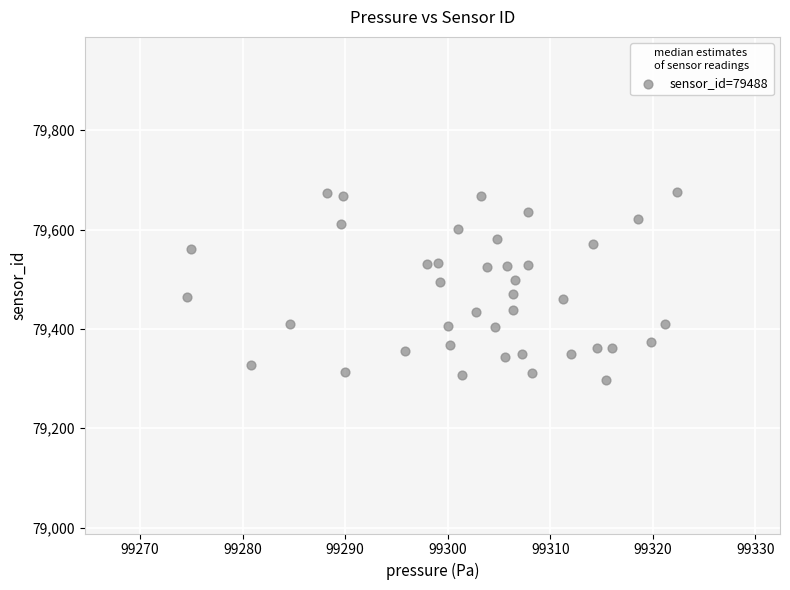

What is the range of X values (max minus min)?

47.8